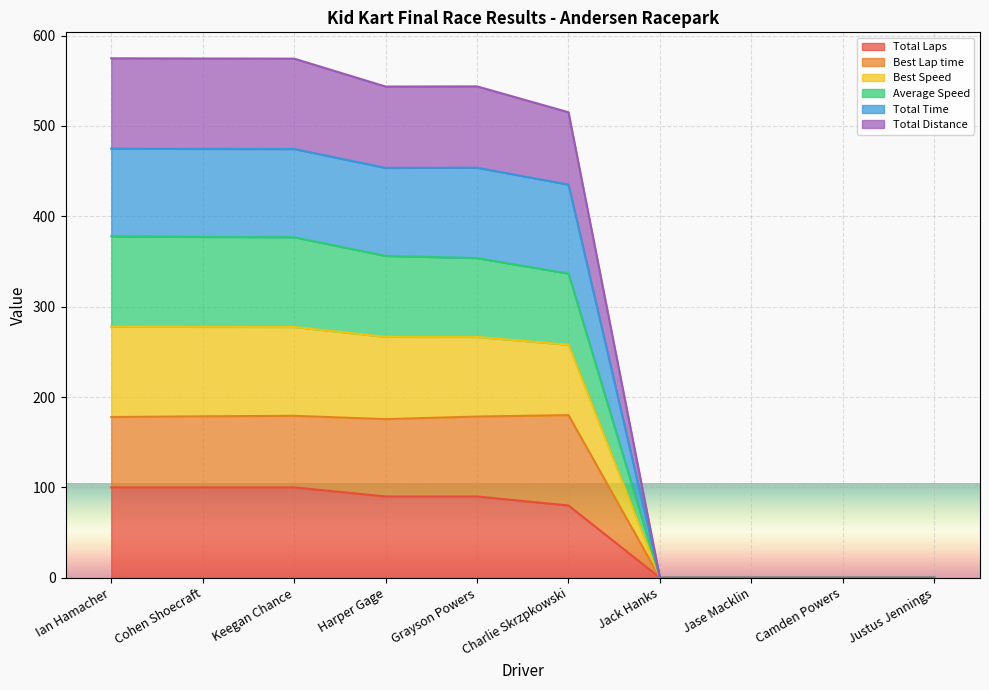

At which label is Average Speed closest to 287?

Charlie Skrzpkowski